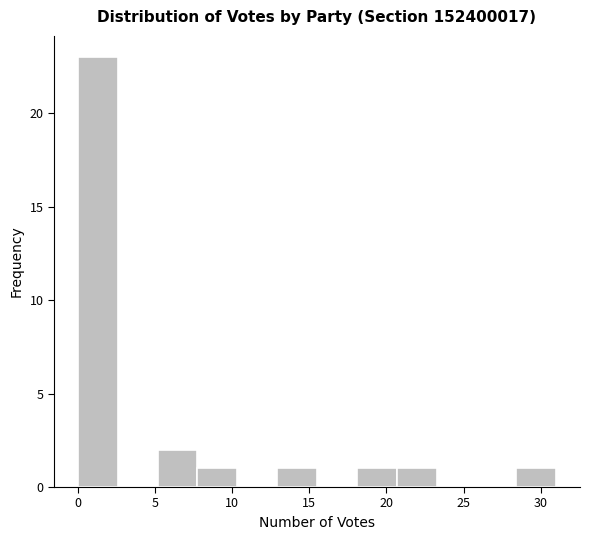

Over which range of the x-axis is the bar tallest?

0.0 to 2.5